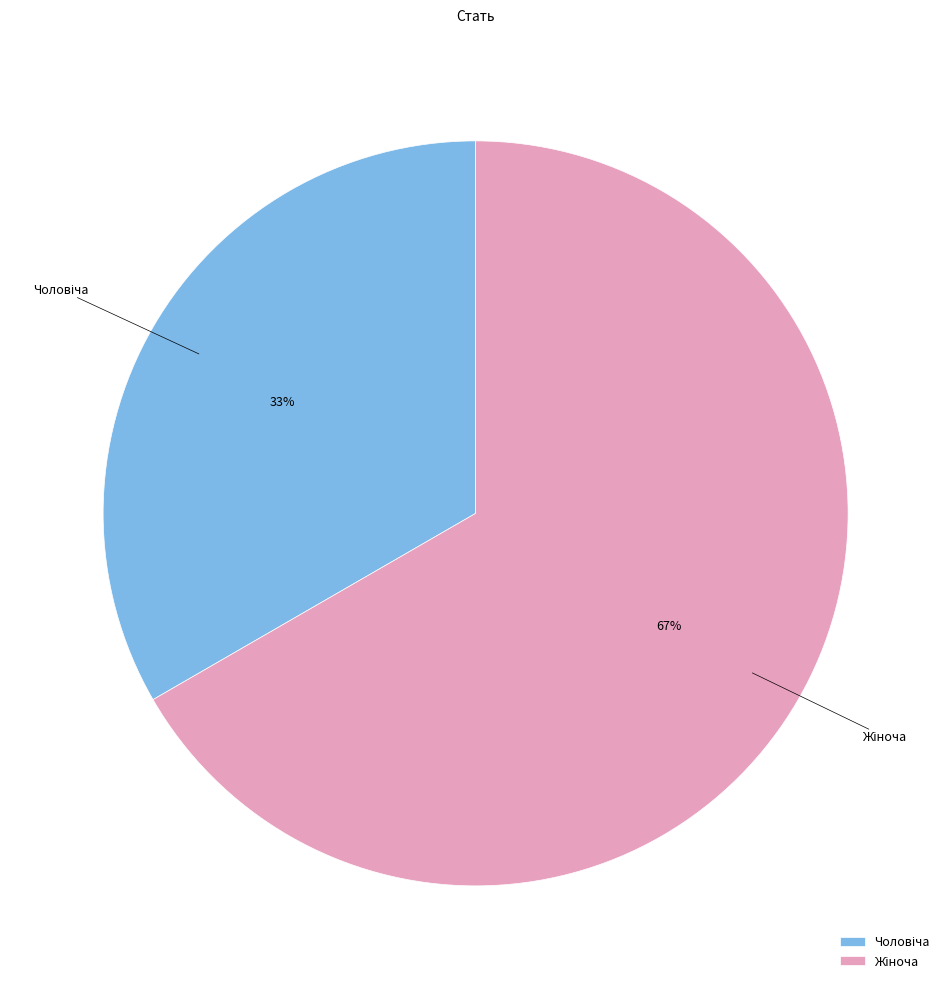

How many segments does this pie chart have?

2